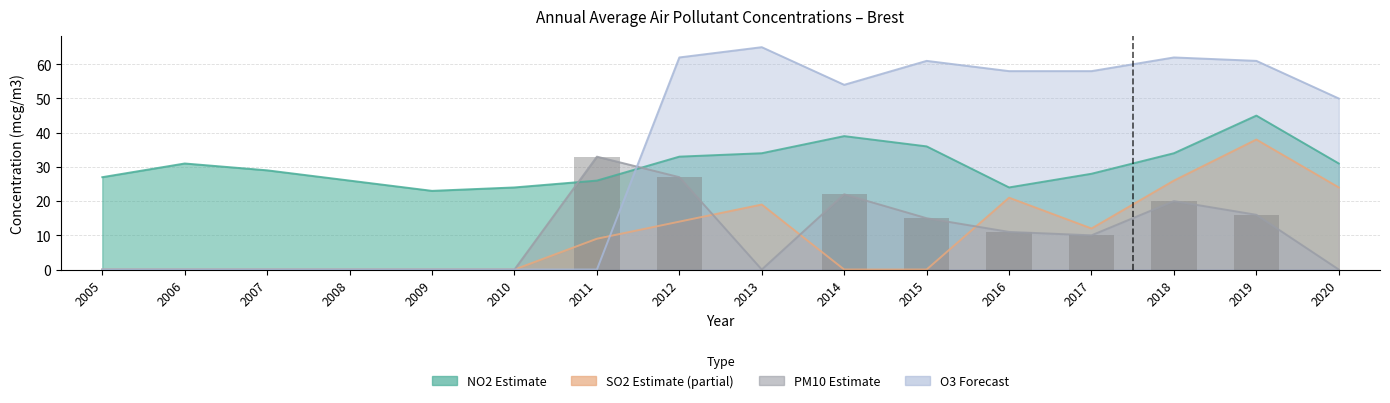

Between 2012 and 2020, which is larger?

2012